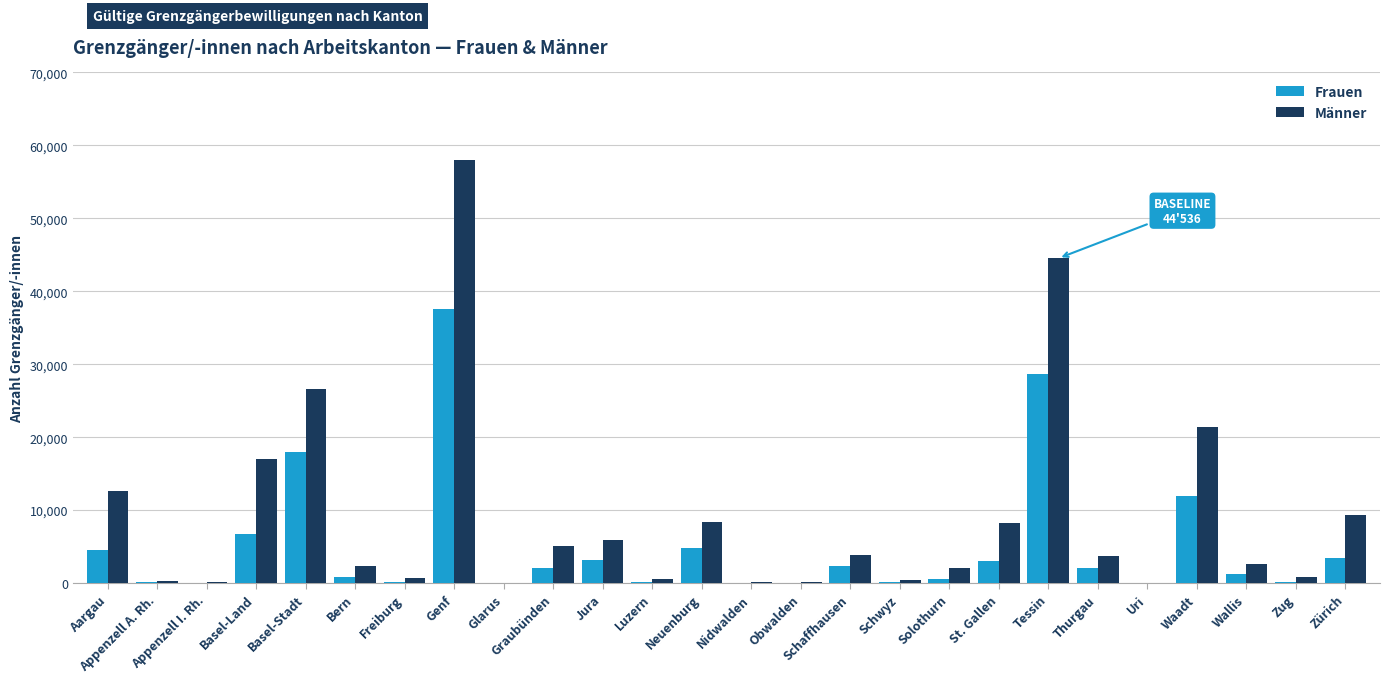

The Männer series shows 2030 at Solothurn. True or false?

True